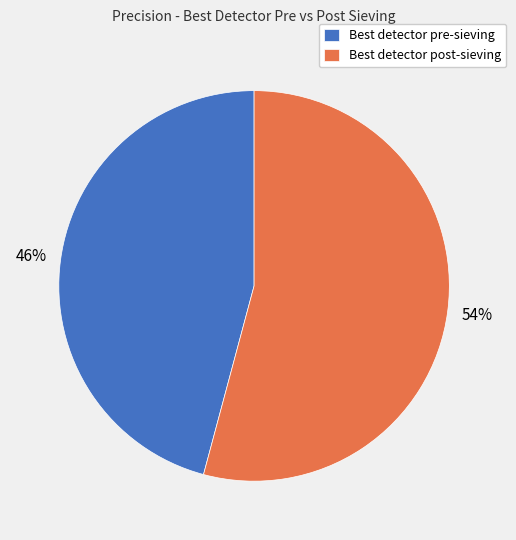

Which category has the biggest portion of the pie?

Best detector post-sieving